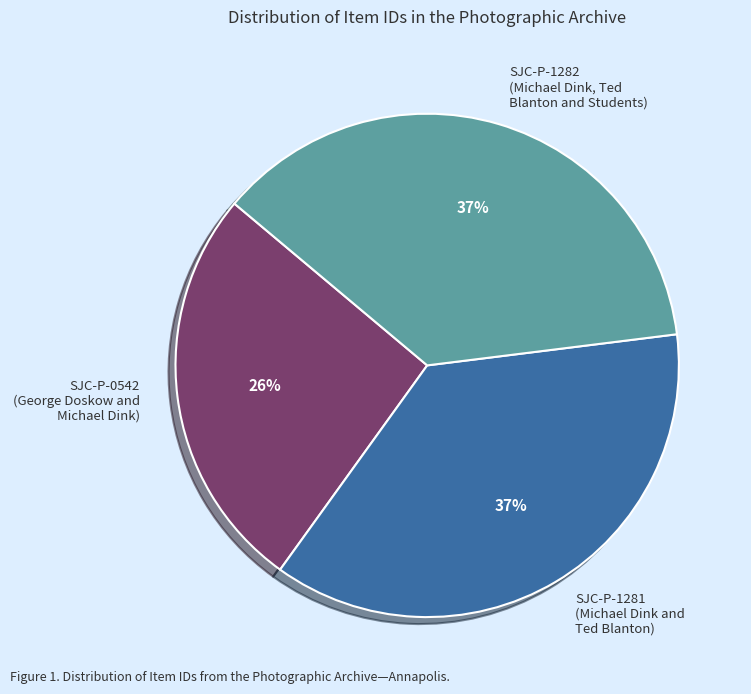

Which has a higher value, SJC-P-0542 (George Doskow and Michael Dink) or SJC-P-1281 (Michael Dink and Ted Blanton)?

SJC-P-1281 (Michael Dink and Ted Blanton)